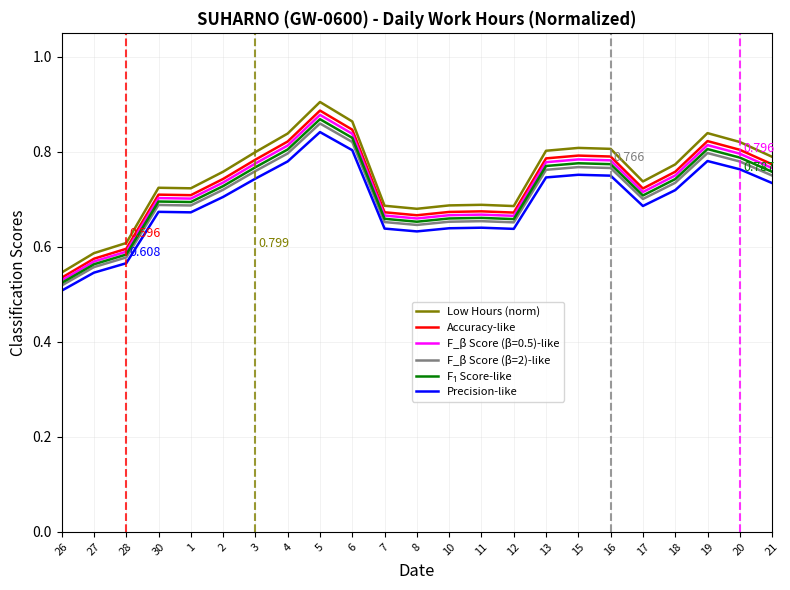

Is the value of Precision-like at 18 greater than the value of Low Hours (norm) at 20?

No